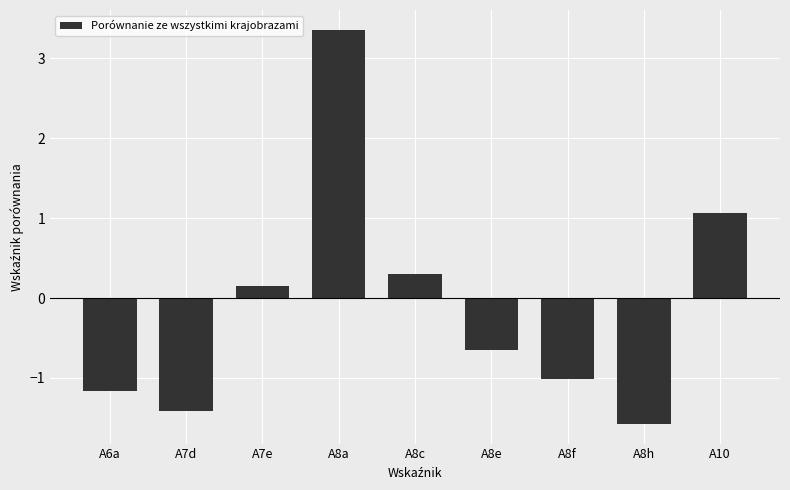

Are the bars horizontal?

No